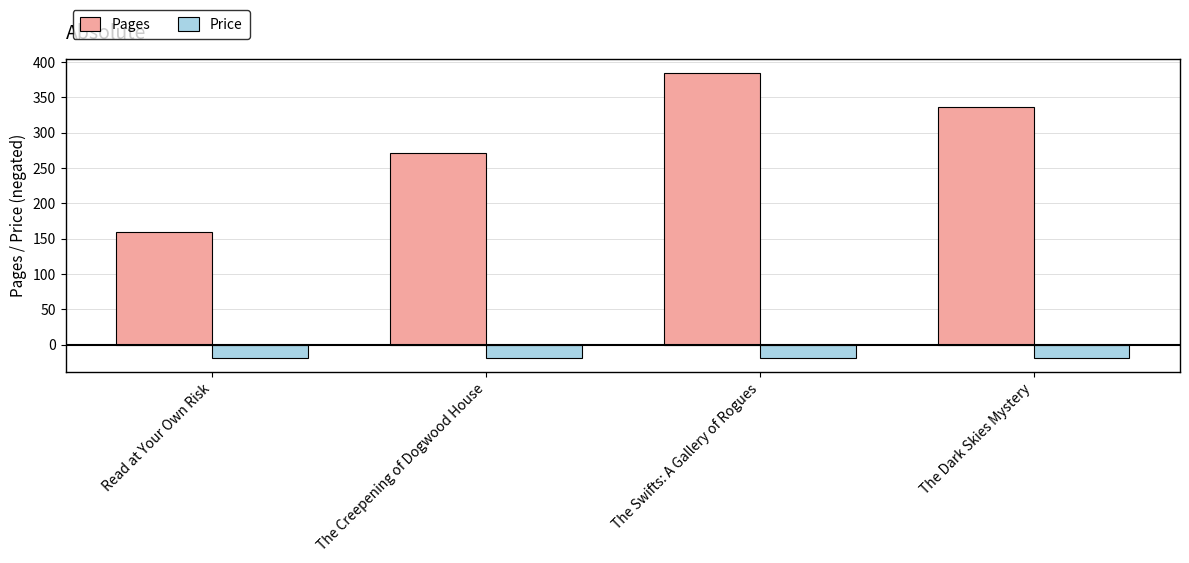

How many bars are there in each group?

2